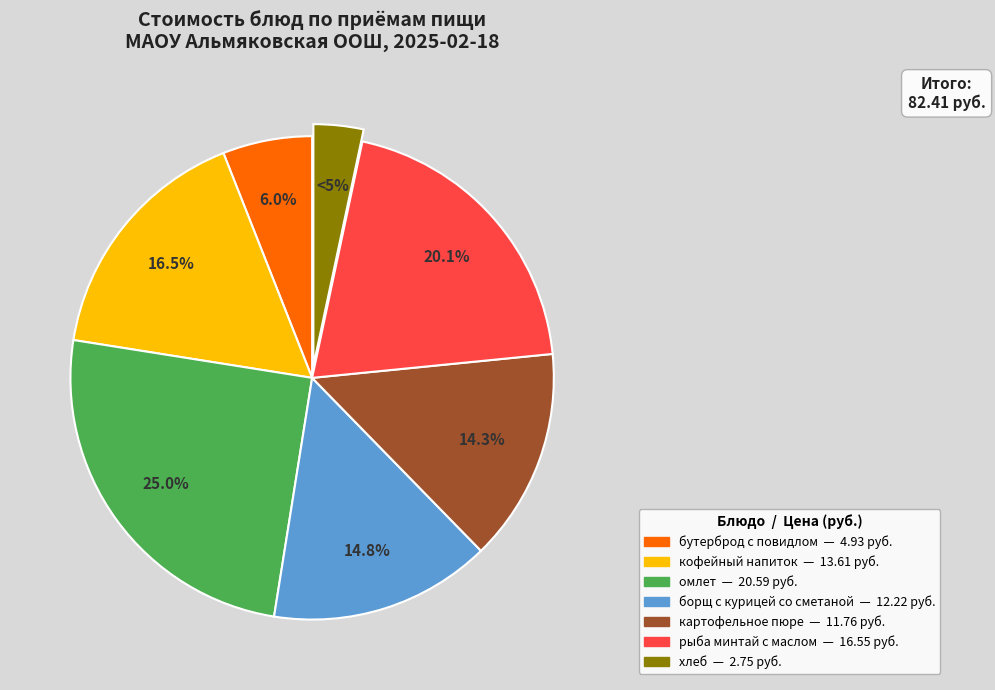

Does хлеб account for over 50% of the chart?

No